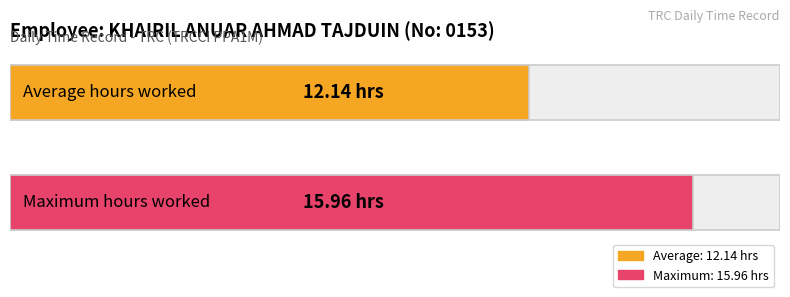

Which has a higher value, 16 or 25?

25